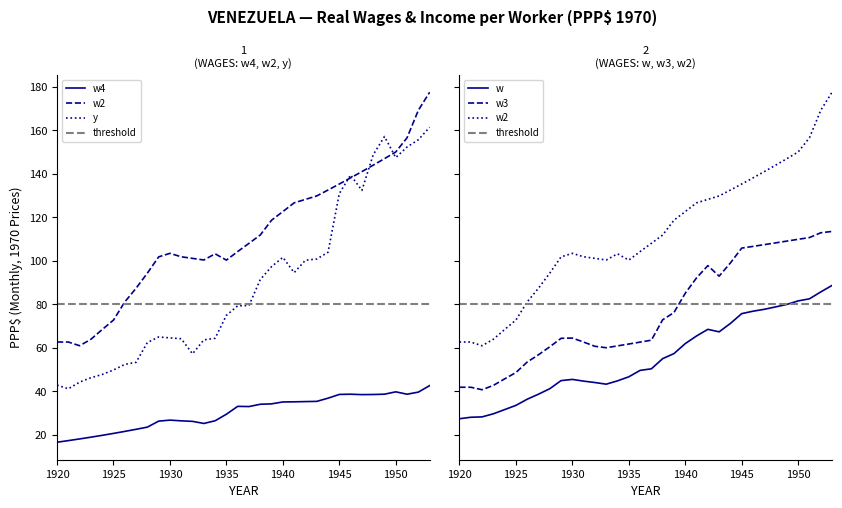

What is the difference between the maximum and minimum values in the y series?

120.2